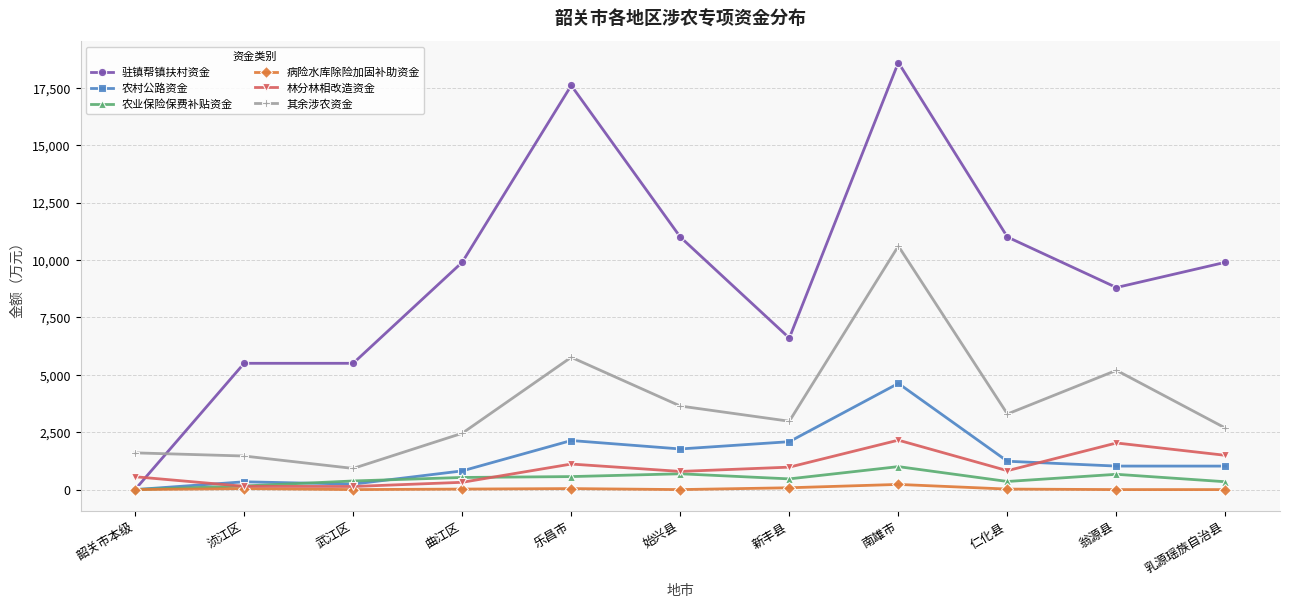

What is the total value across all series at 新丰县?

13185.0